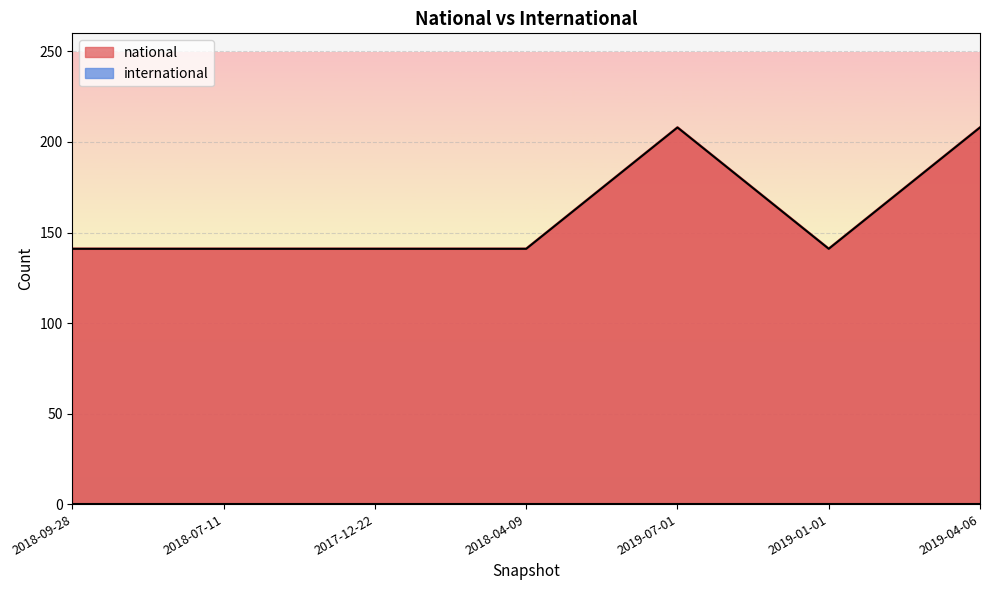

What is the value of the 3rd point from the left?

141